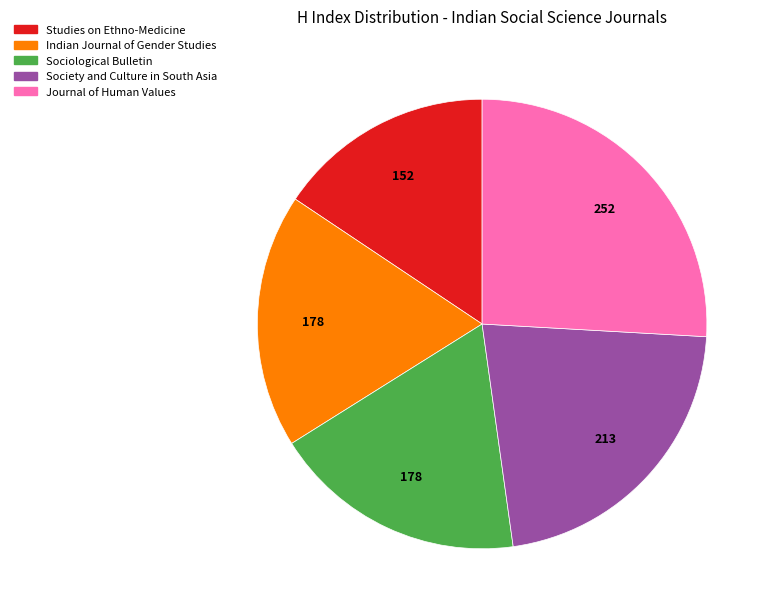

The Indian Journal of Gender Studies slice represents 18% of the pie. True or false?

True